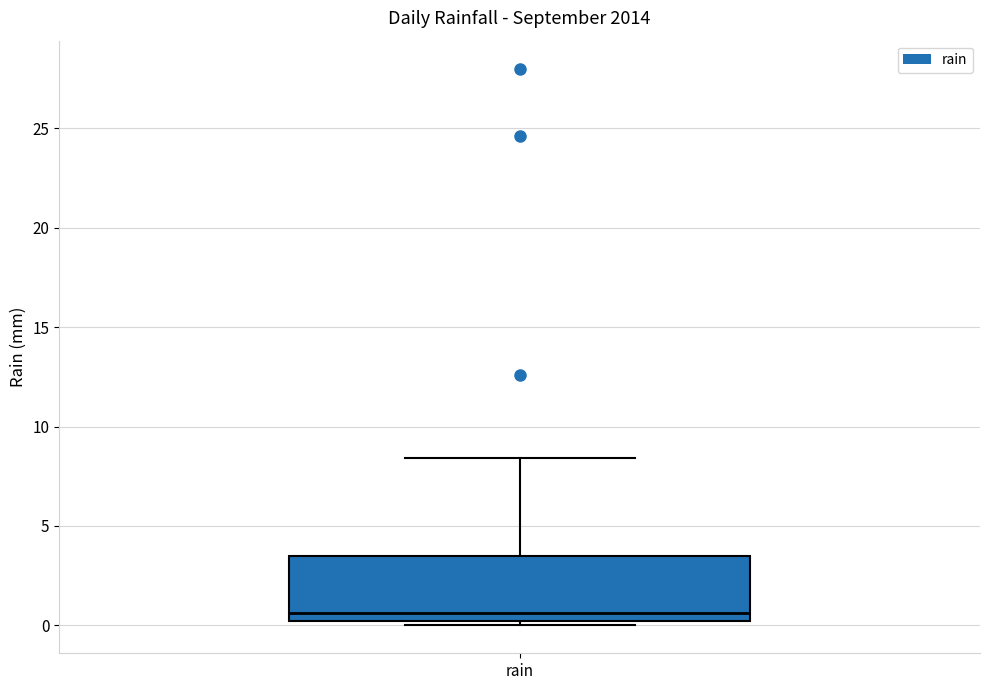

Where does the upper whisker of the box for rain end on the y-axis? The values are not printed on the chart, so give them approximately, as read against the axis.

8.5